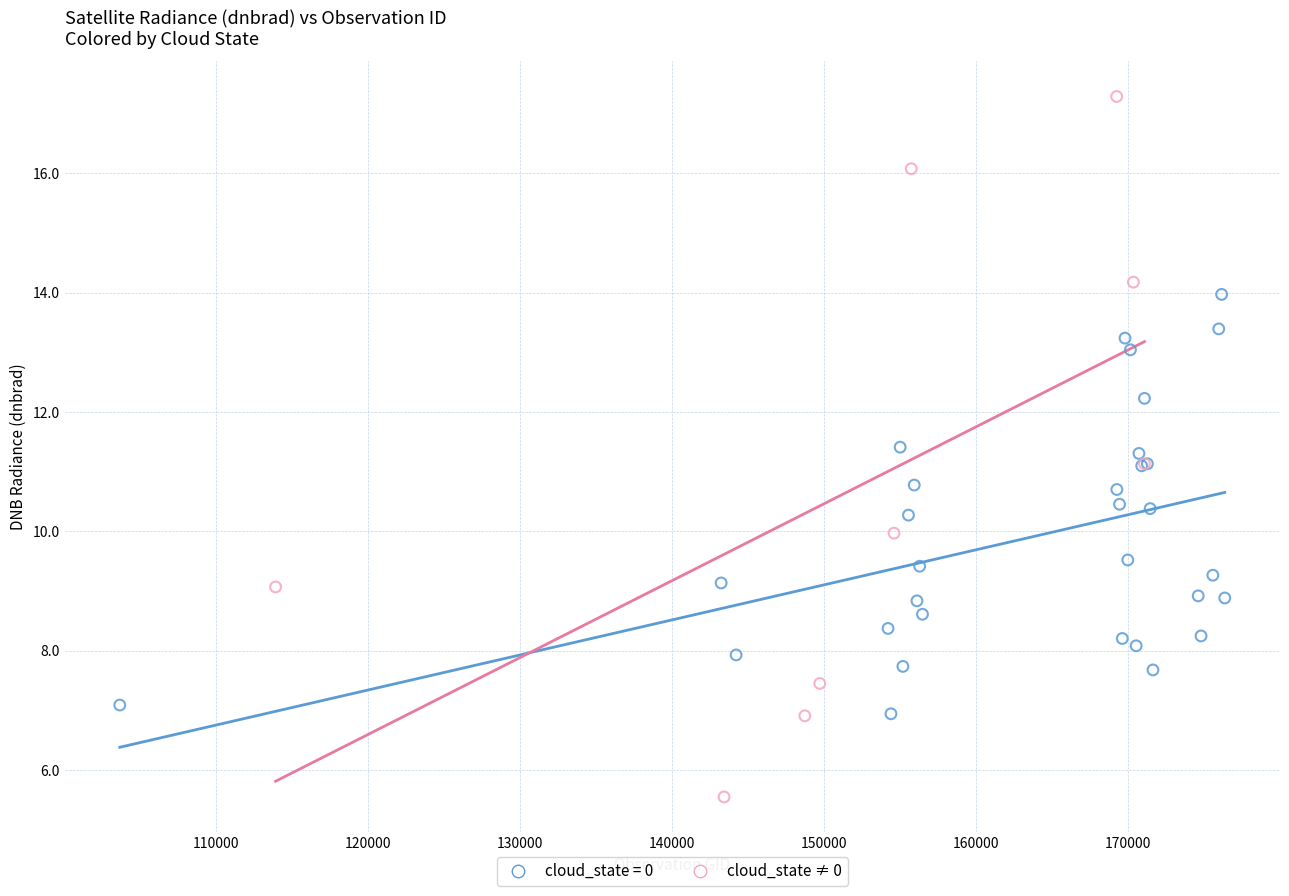

Which series has the largest Y range (max minus min)?

cloud_state ≠ 0